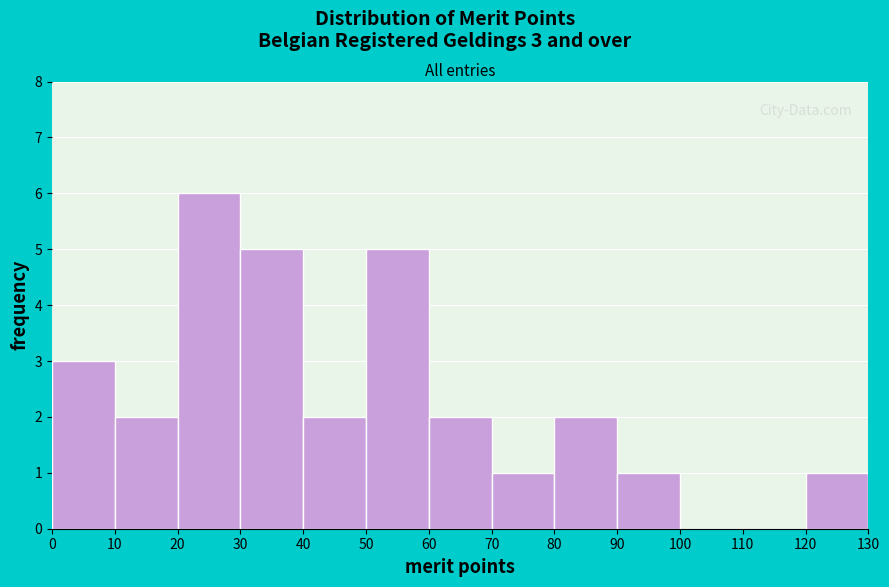

Which range on the x-axis has the tallest bar?

20 to 30